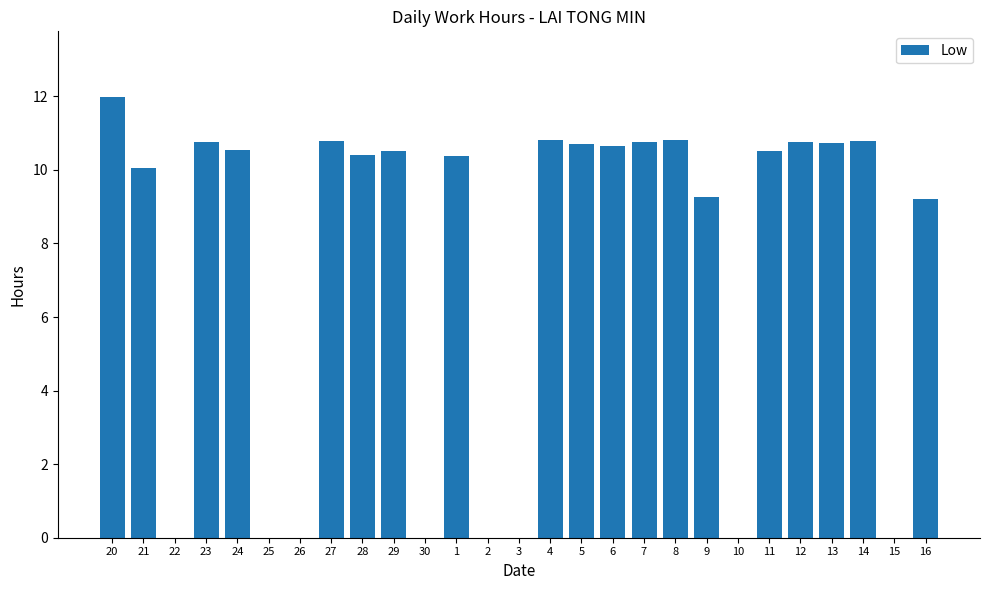

How many categories are shown in the chart?

27